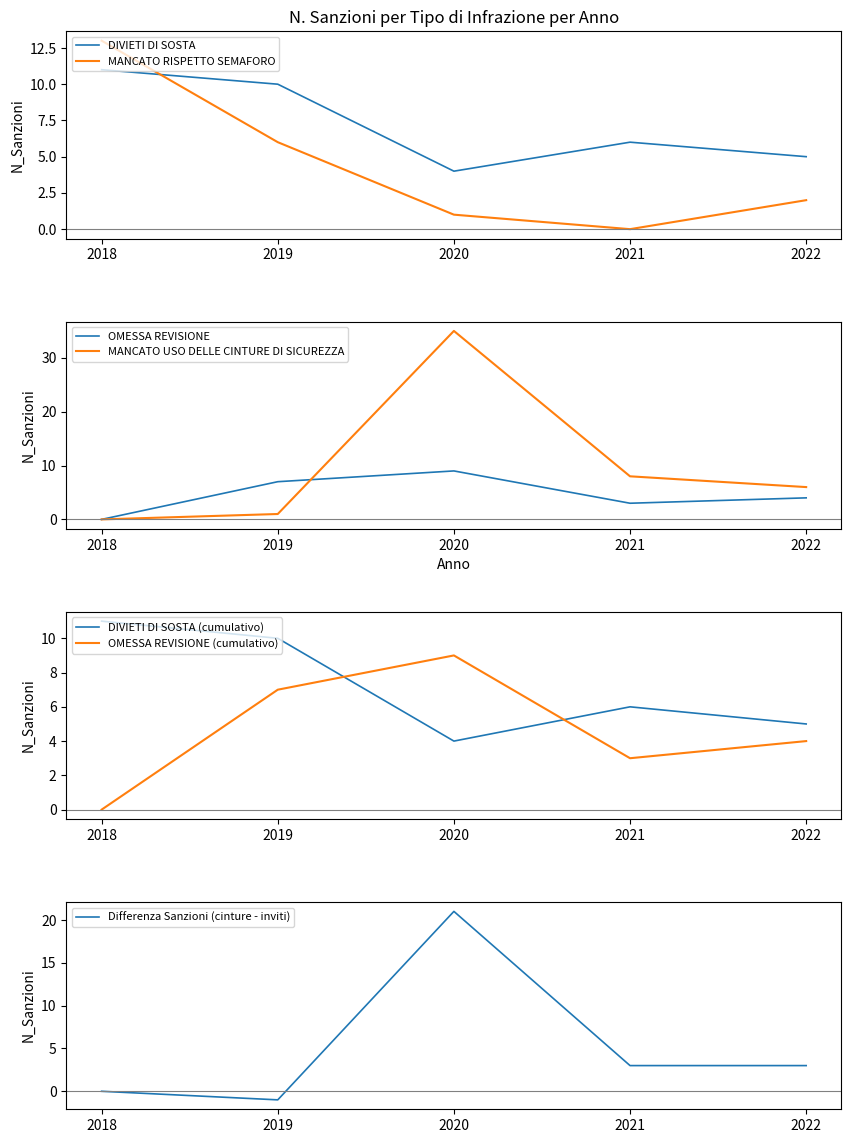

Which category has the highest value across all series?

2020